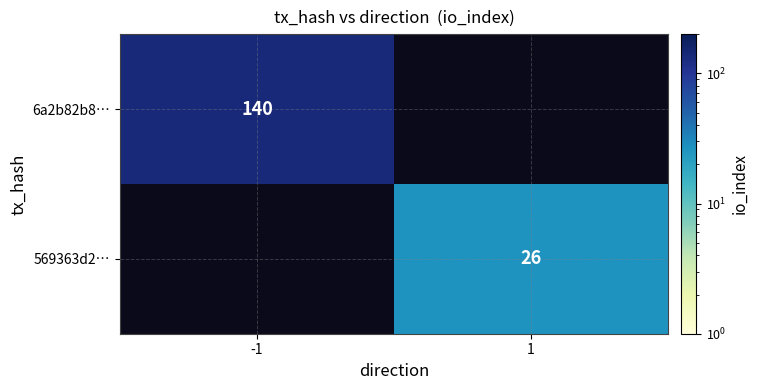

True or false: 6a2b82b8… has a value of 140 at -1.

True